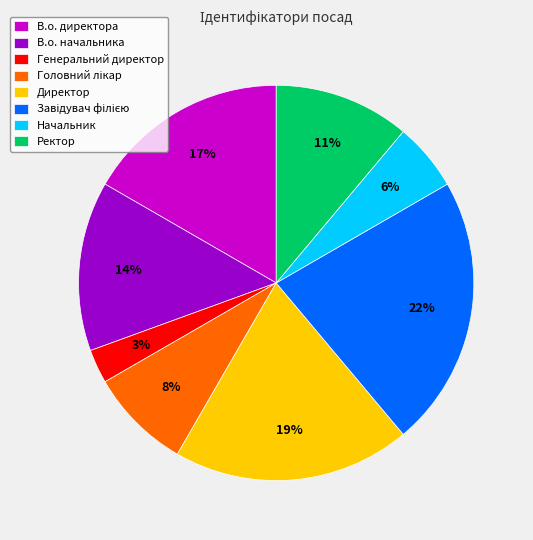

To the nearest percent, what is the difference between the largest and smallest slice percentages?

19%